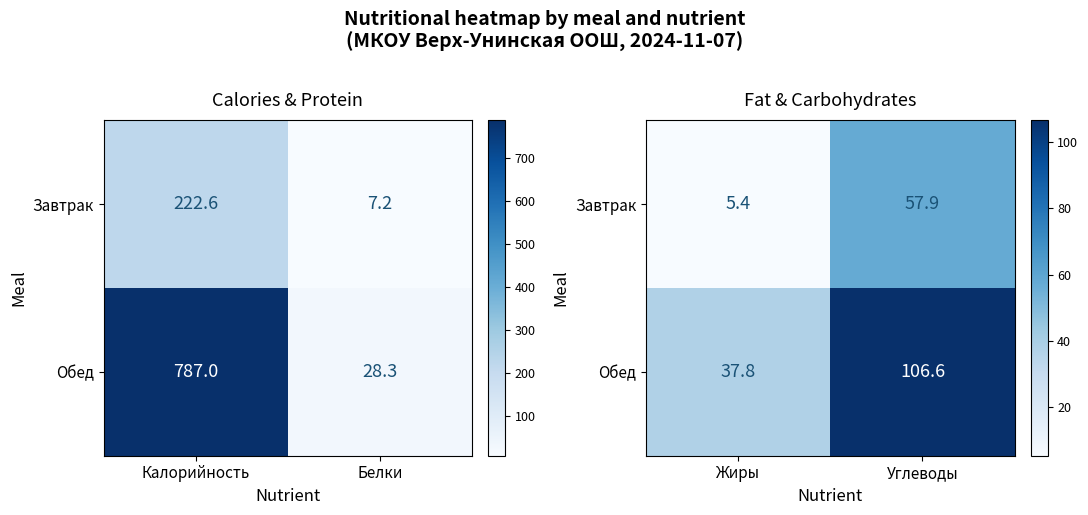

Which series has the widest spread of values?

Обед